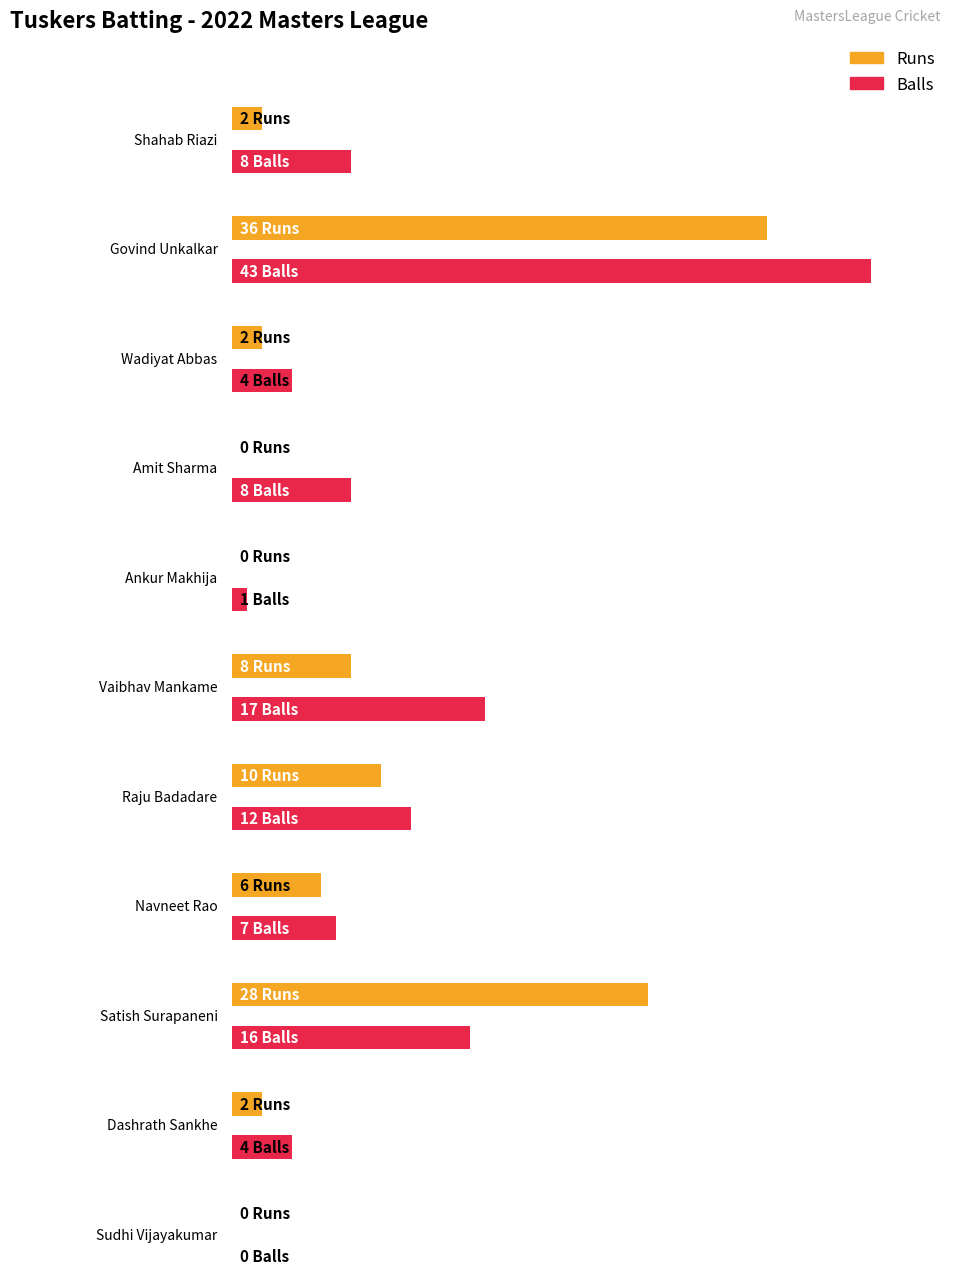

How many values in the Runs series are below 2?

3